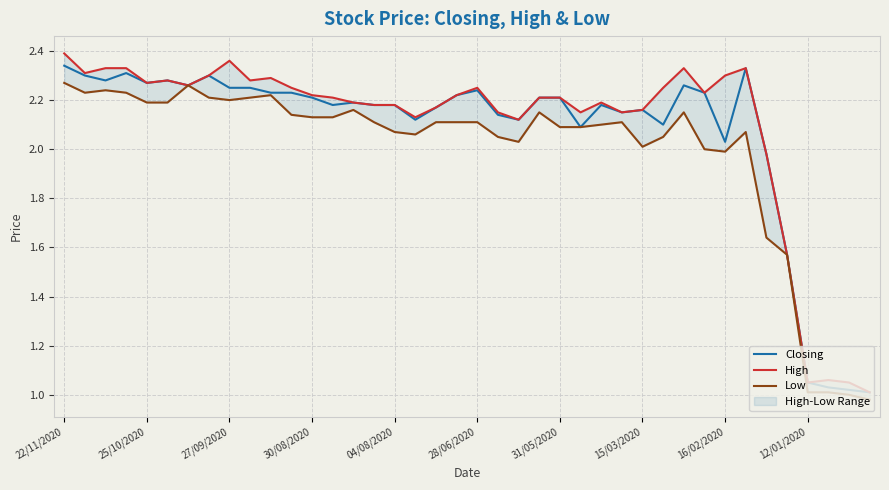

What is the smallest value displayed?

1.0